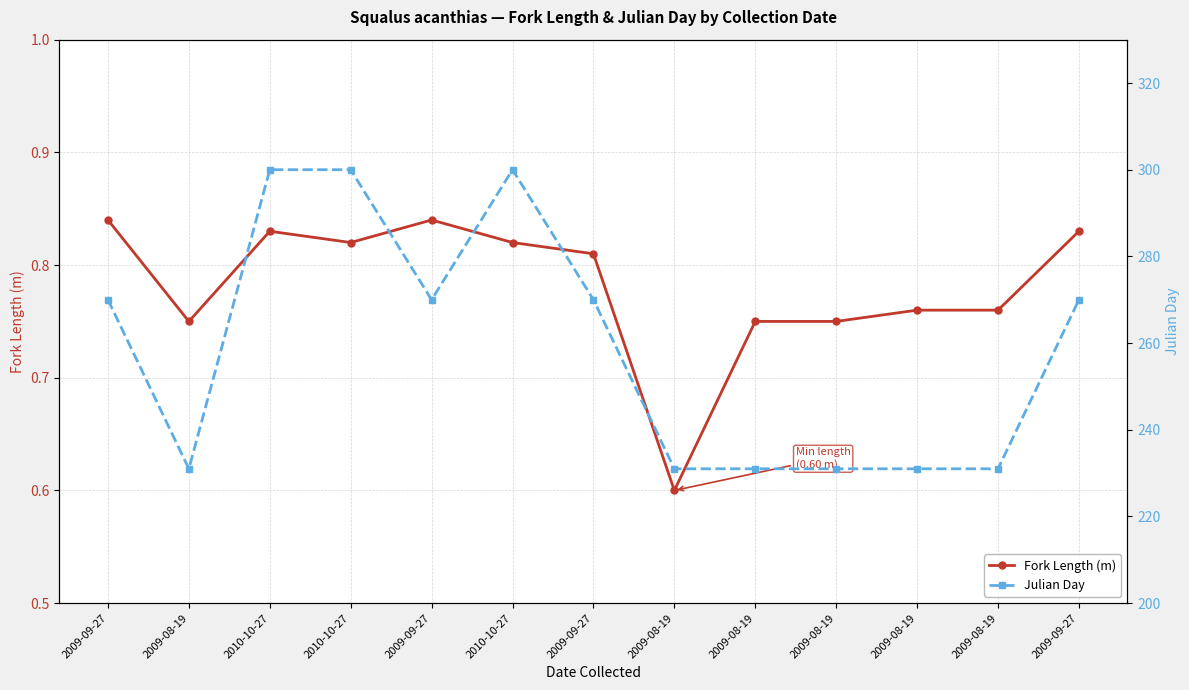

Which series changed the most between 2010-10-27 and 2009-08-19?

Julian Day